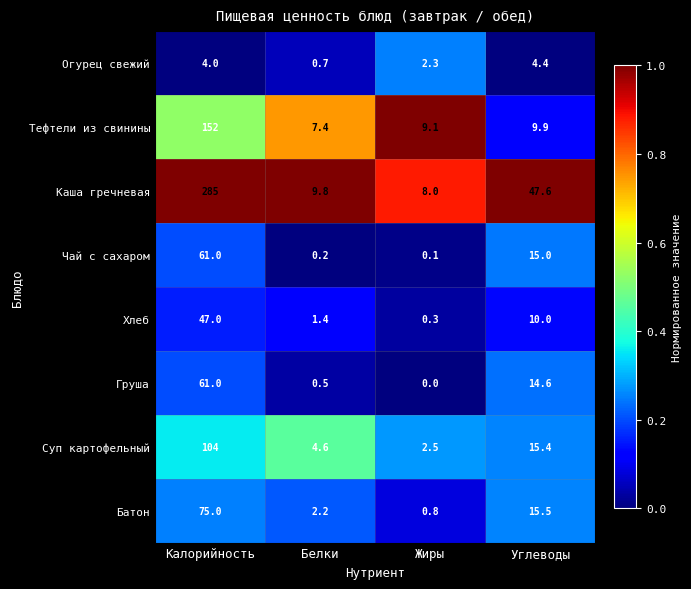

Which label corresponds to the smallest value in the chart?

Жиры